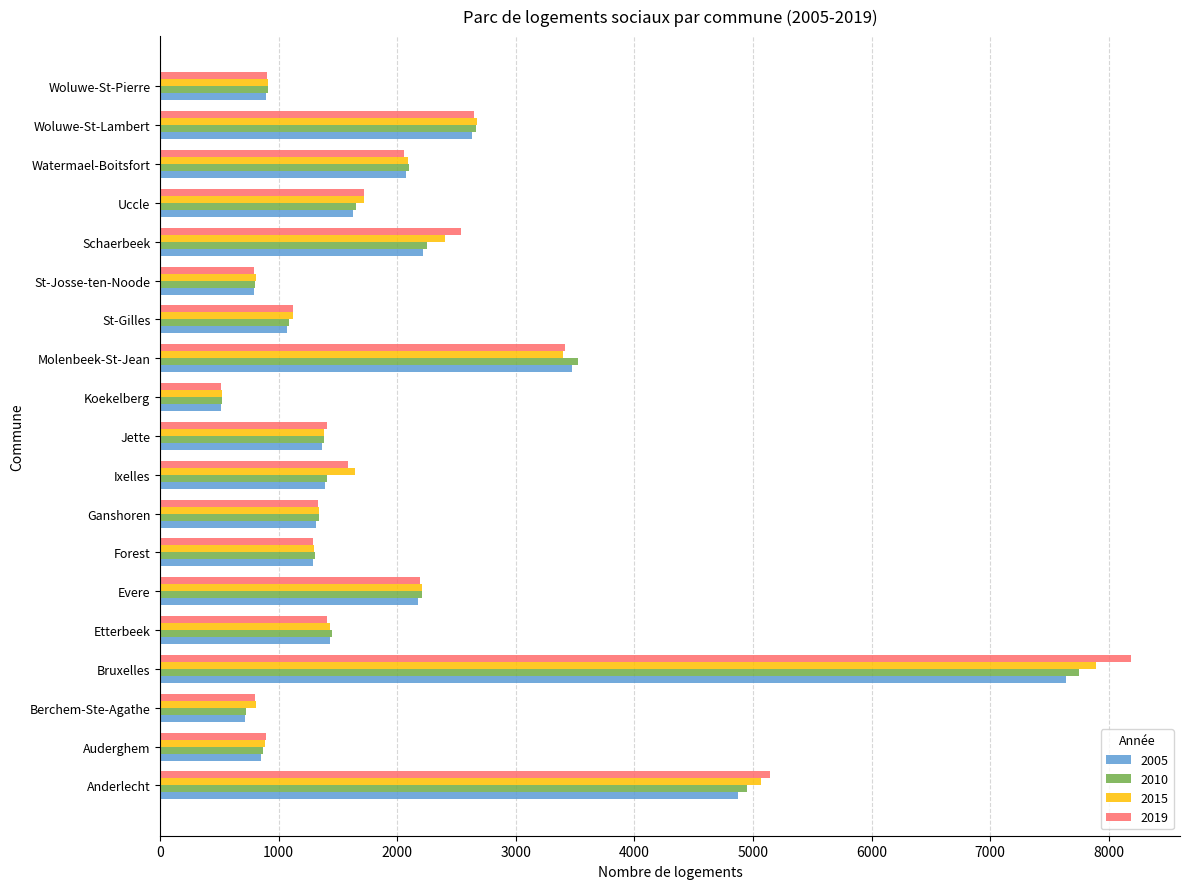

The 2015 series shows 2284.8 at Forest. True or false?

False